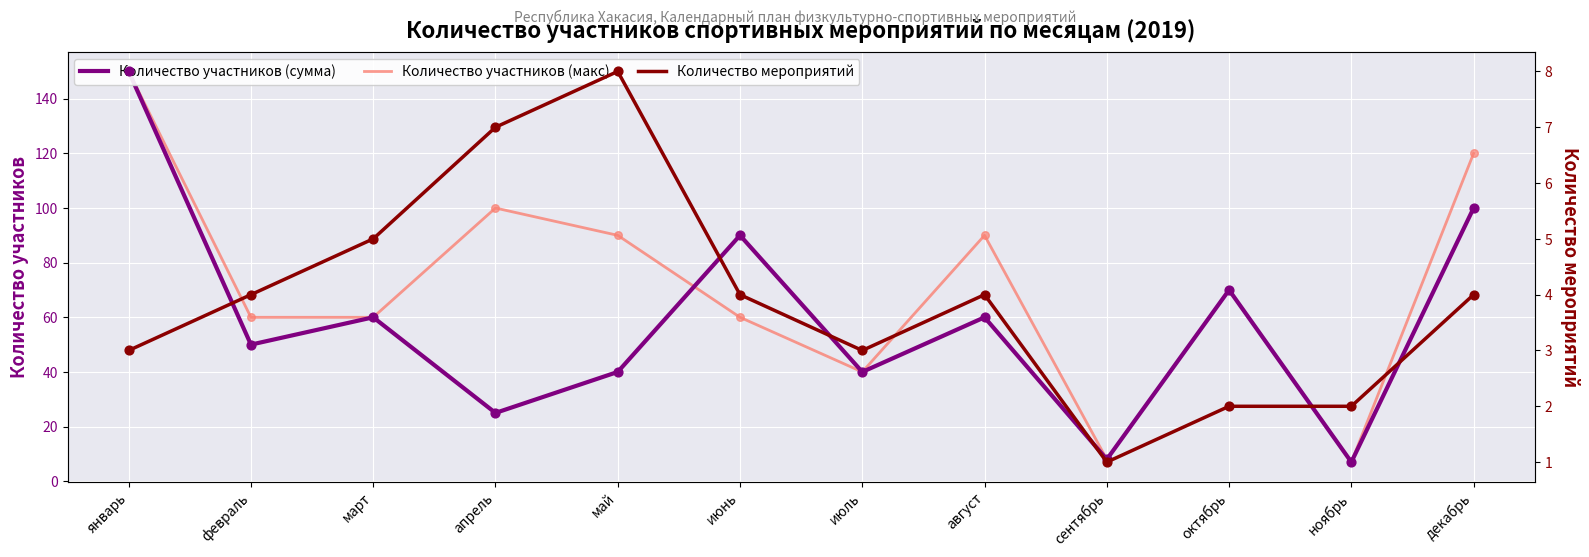

Is the value of Количество участников (макс) at февраль greater than the value of Количество мероприятий at ноябрь?

Yes